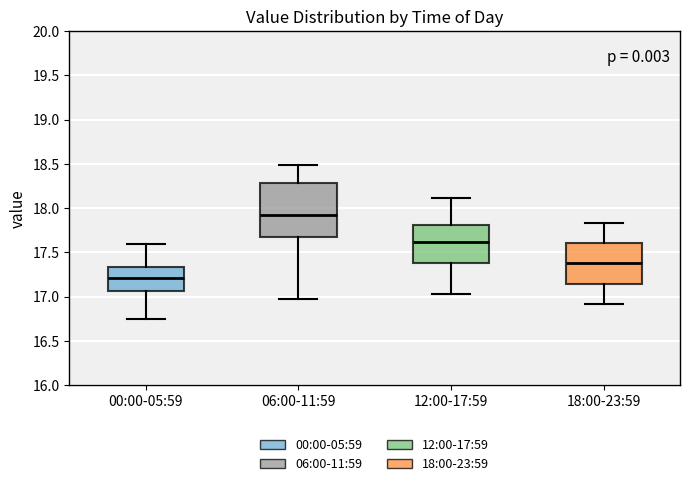

Which box's median line is the lowest?

00:00-05:59